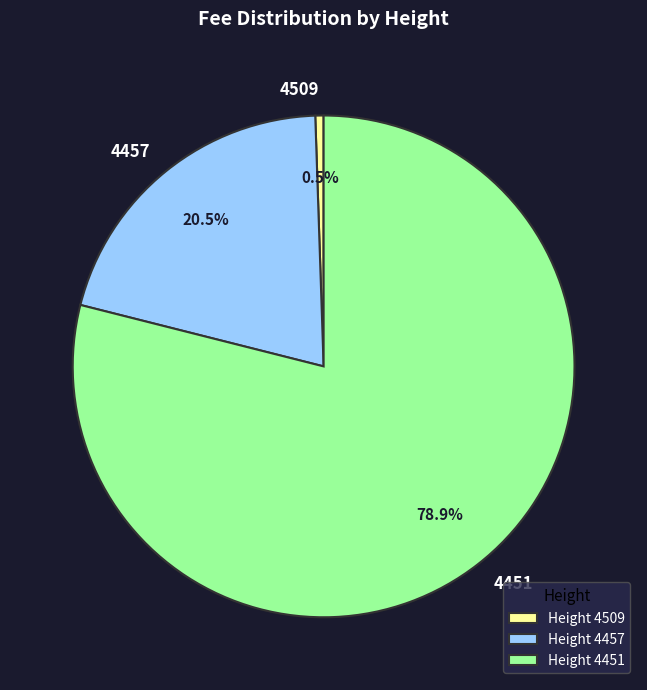

Which category has the biggest portion of the pie?

4451